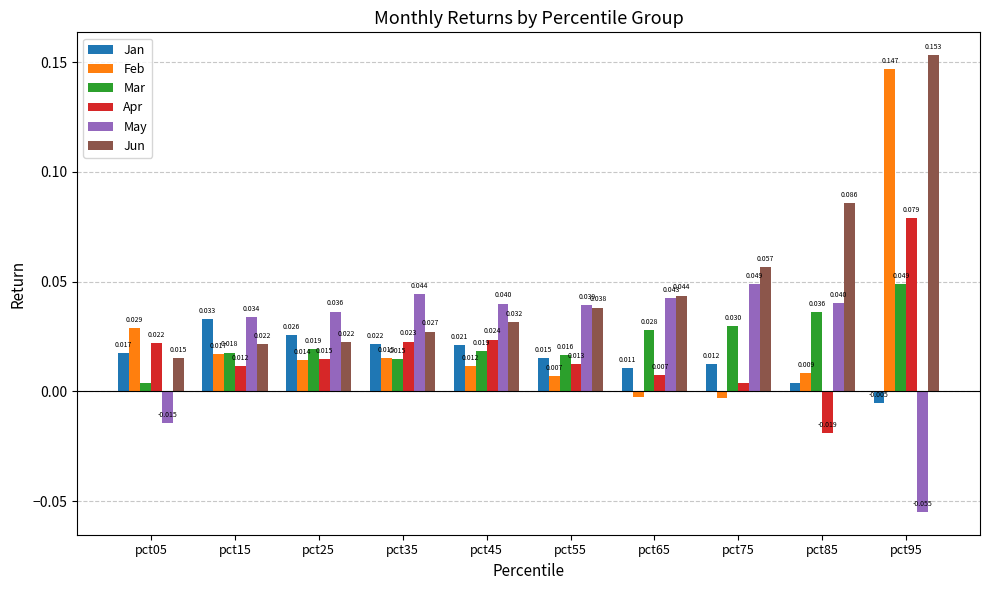

At which label is May closest to 0?

pct05